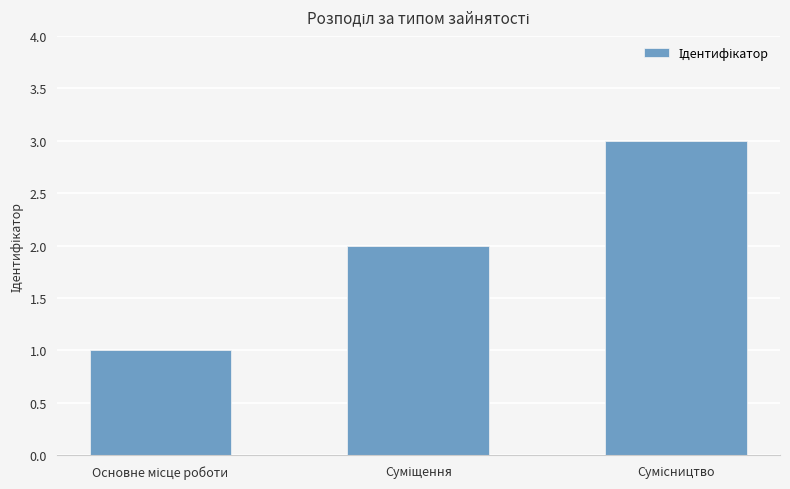

Are the bars grouped side by side (vs. stacked)?

No